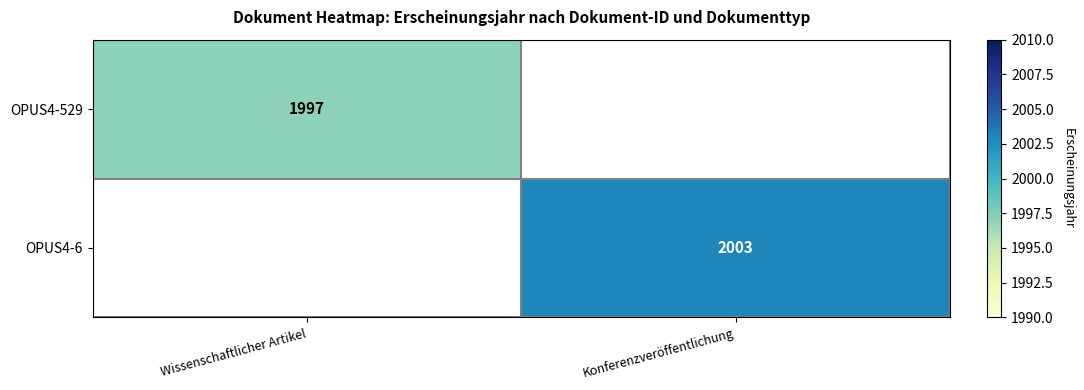

What is the minimum value shown in the chart?

1997.0